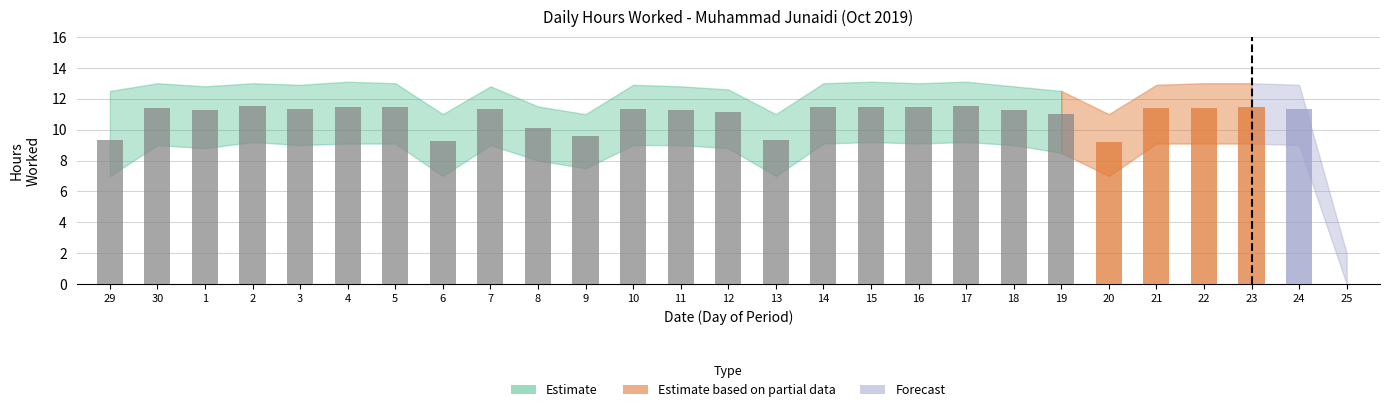

What is the total value across all series at 2?

33.7